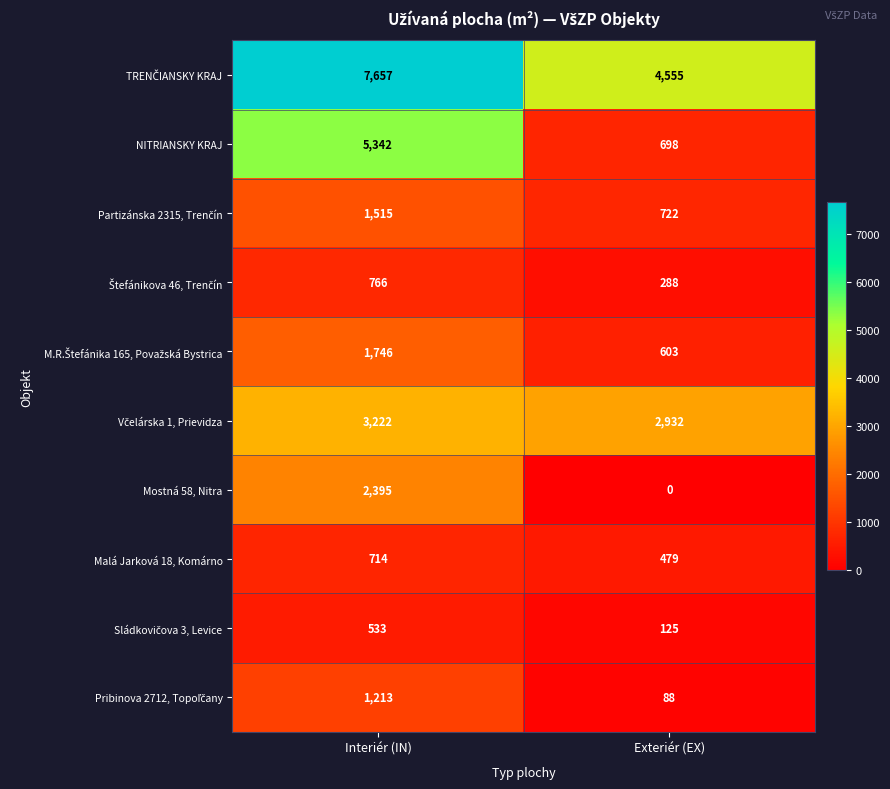

Which category has the highest value across all series?

Interiér (IN)